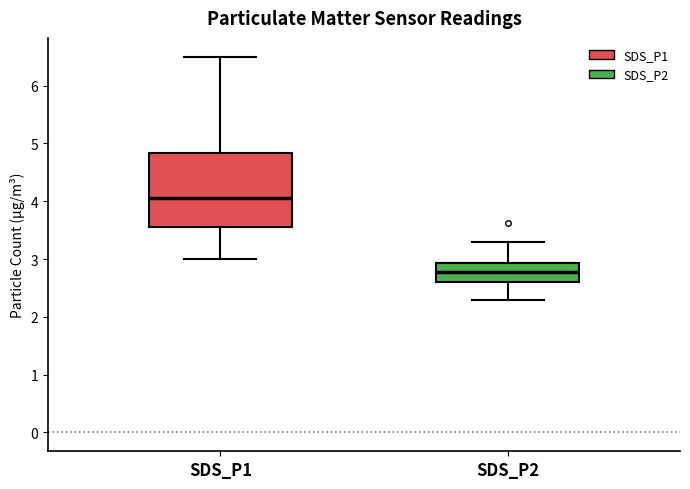

Which box has the highest median line?

SDS_P1